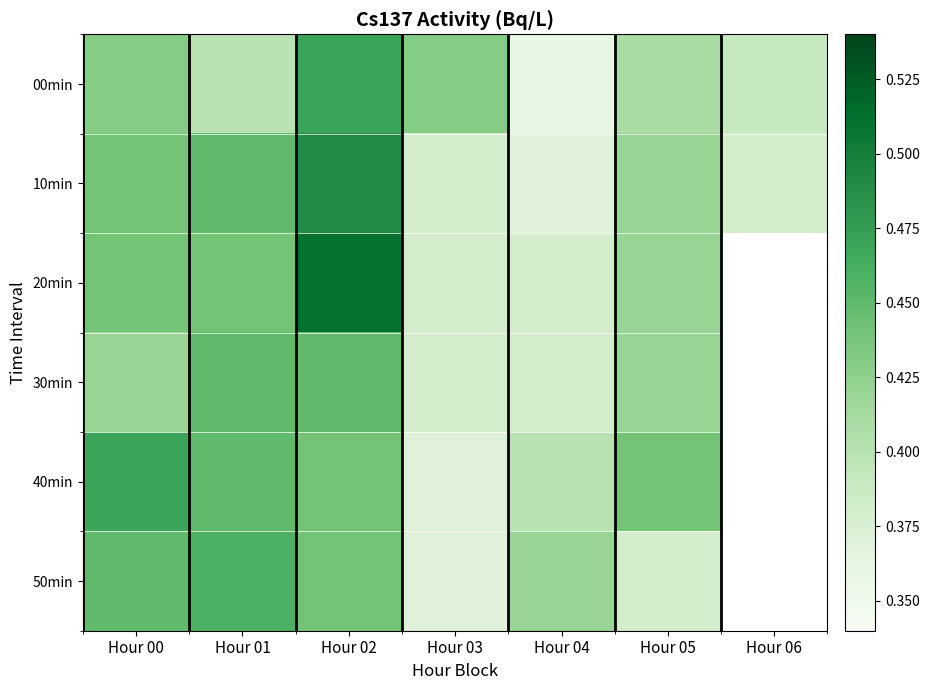

Which label corresponds to the largest value in the chart?

Hour 02